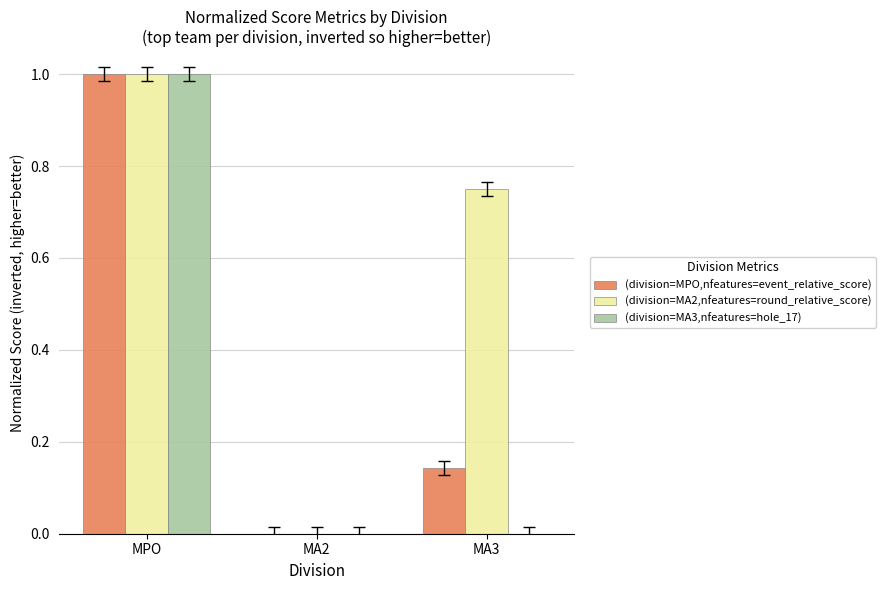

At which label does (division=MA3,nfeatures=hole_17) reach its peak?

MPO